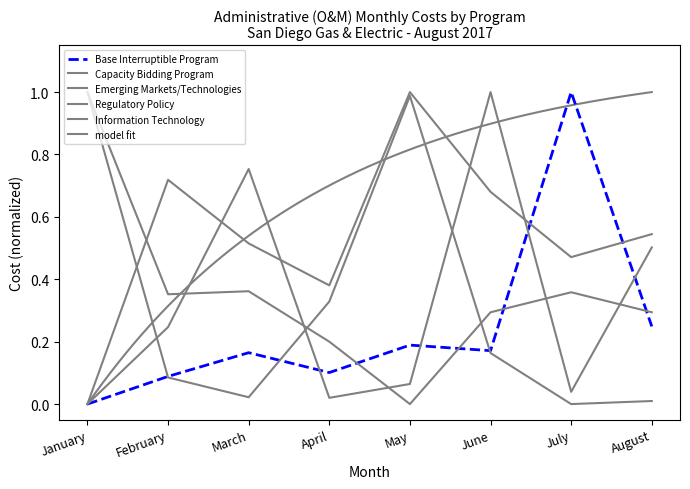

The Regulatory Policy series shows 1.0 at May. True or false?

True